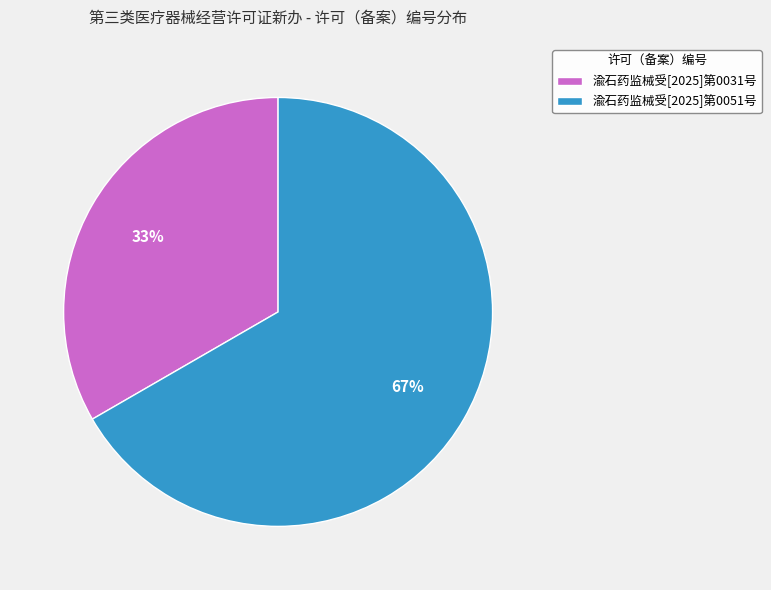

To the nearest percent, what portion does 渝石药监械受[2025]第0051号 represent?

67%